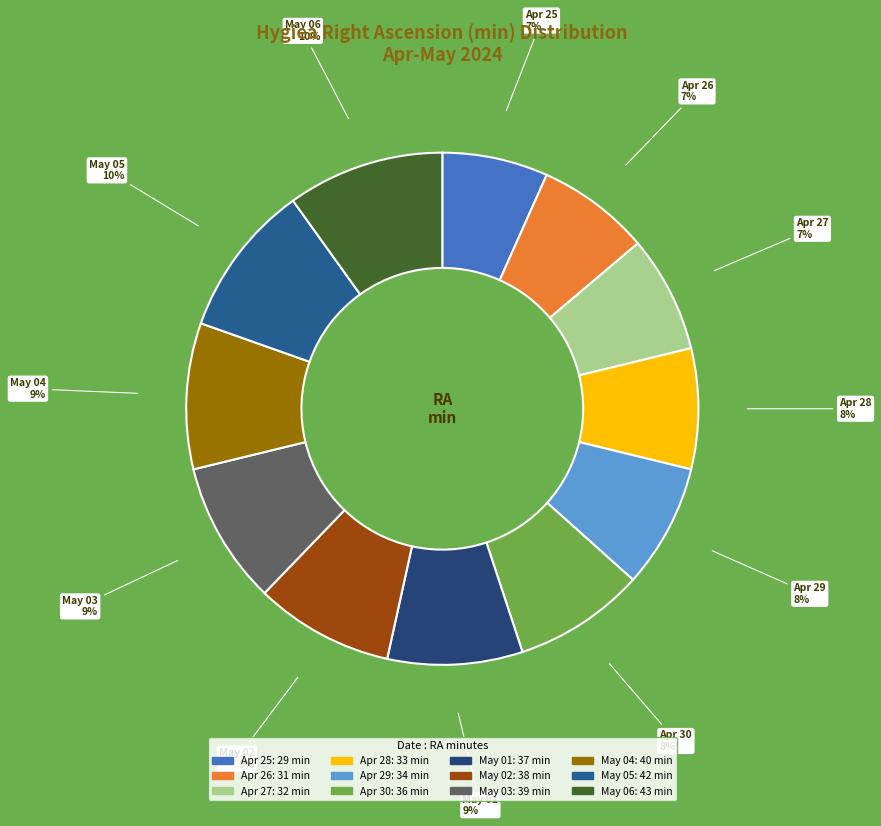

What is the ratio of the value at Apr 29 to the value at May 05?

0.8